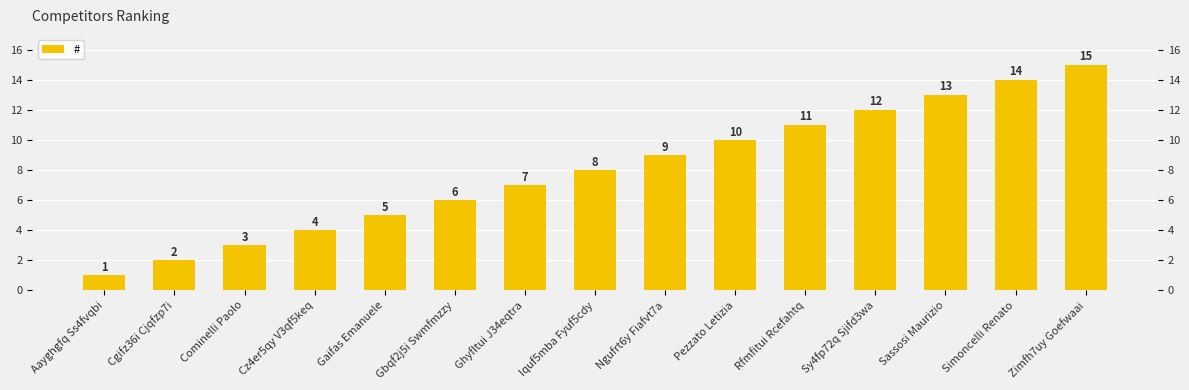

Does the chart contain any negative values?

No